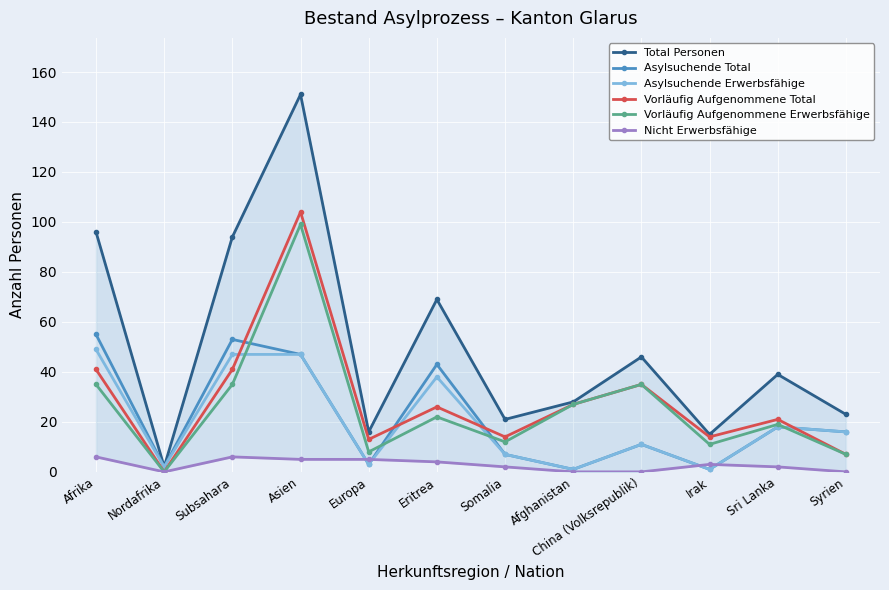

What is the label of the 5th point from the left?

Europa